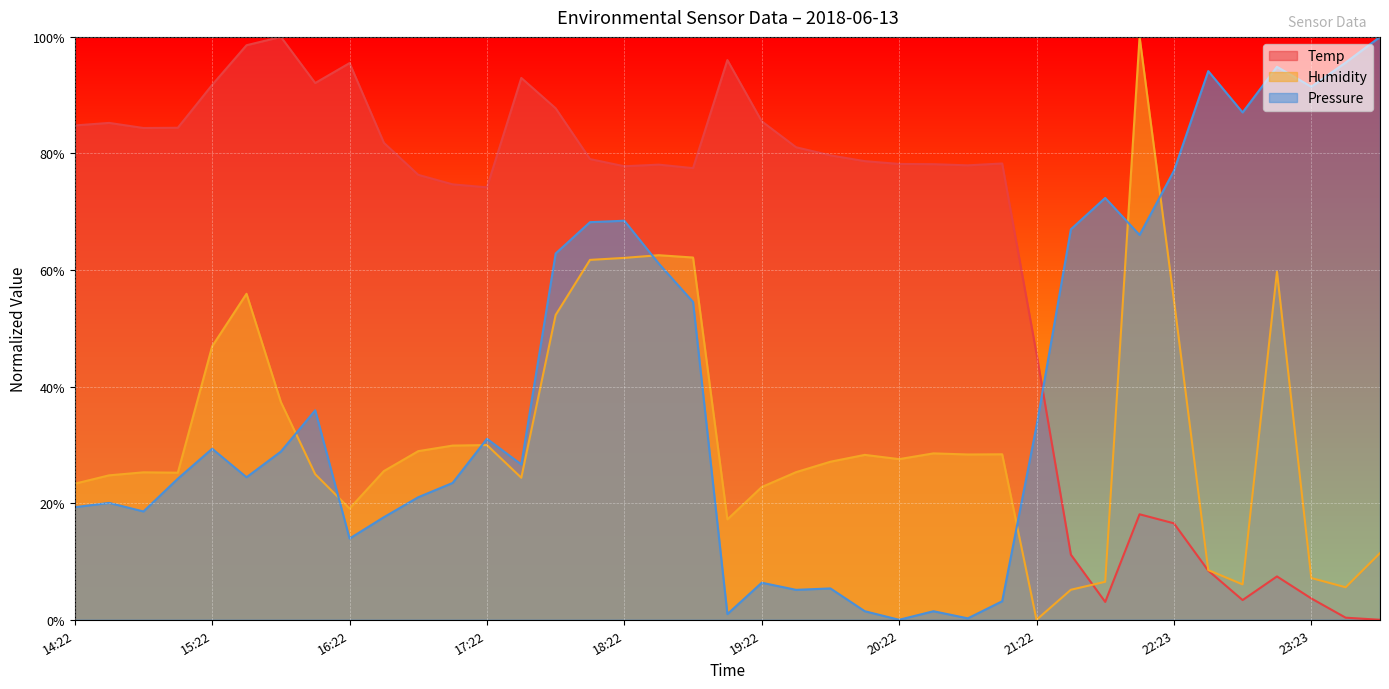

Which series has the widest spread of values?

Temp